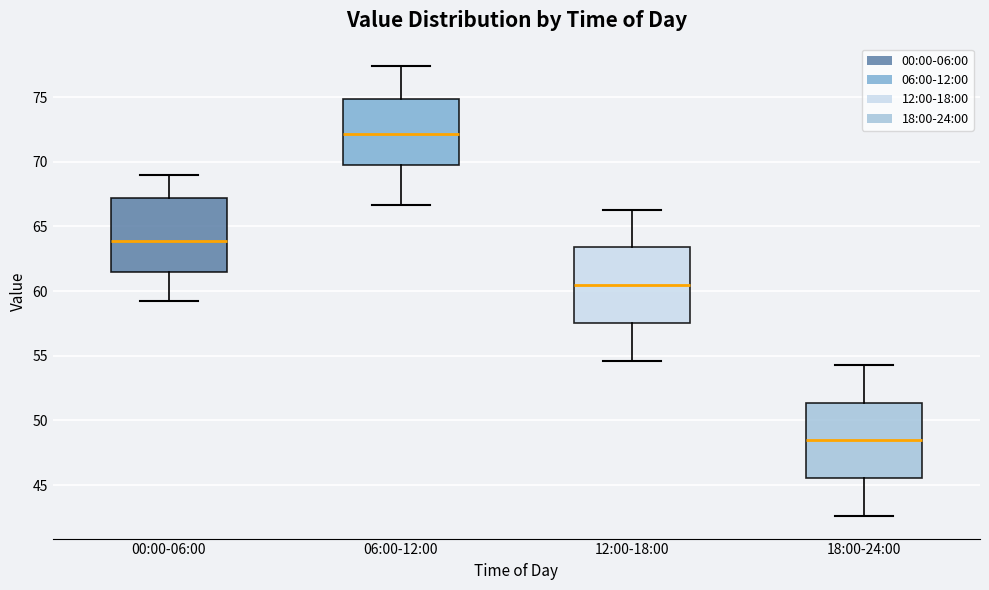

Which box's median line is the highest?

06:00-12:00